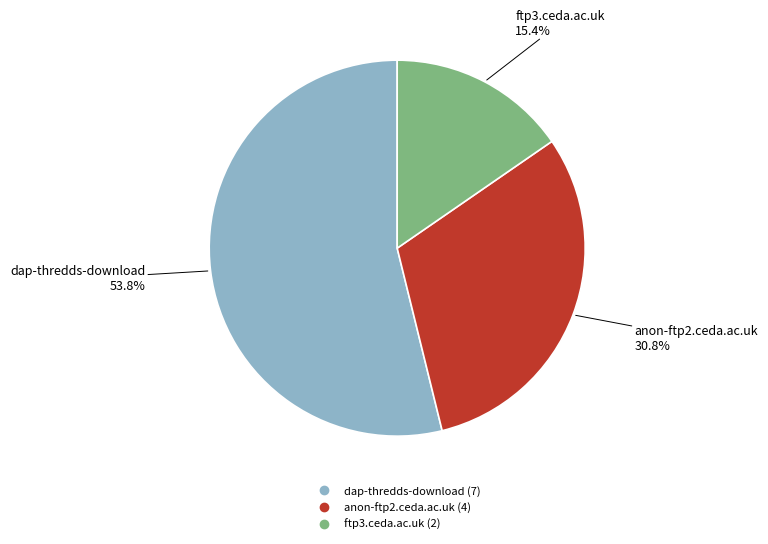

Between ftp3.ceda.ac.uk and dap-thredds-download, which is larger?

dap-thredds-download